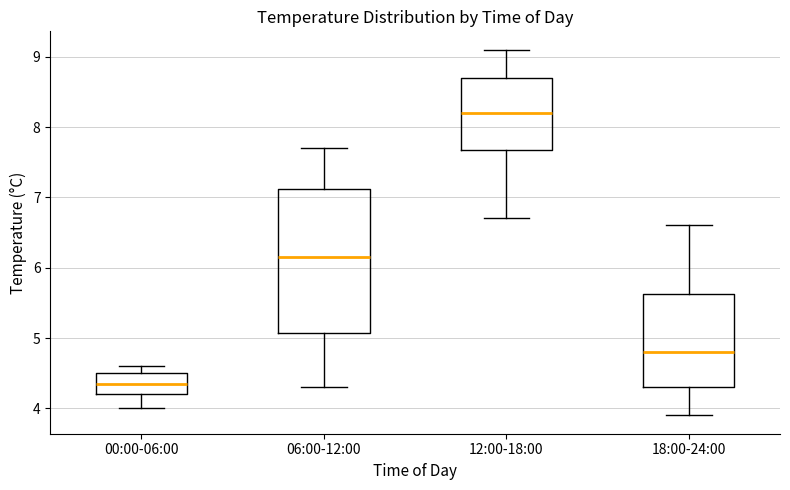

Where does the median line of the box for 12:00-18:00 sit on the y-axis? The values are not printed on the chart, so give them approximately, as read against the axis.

8.2